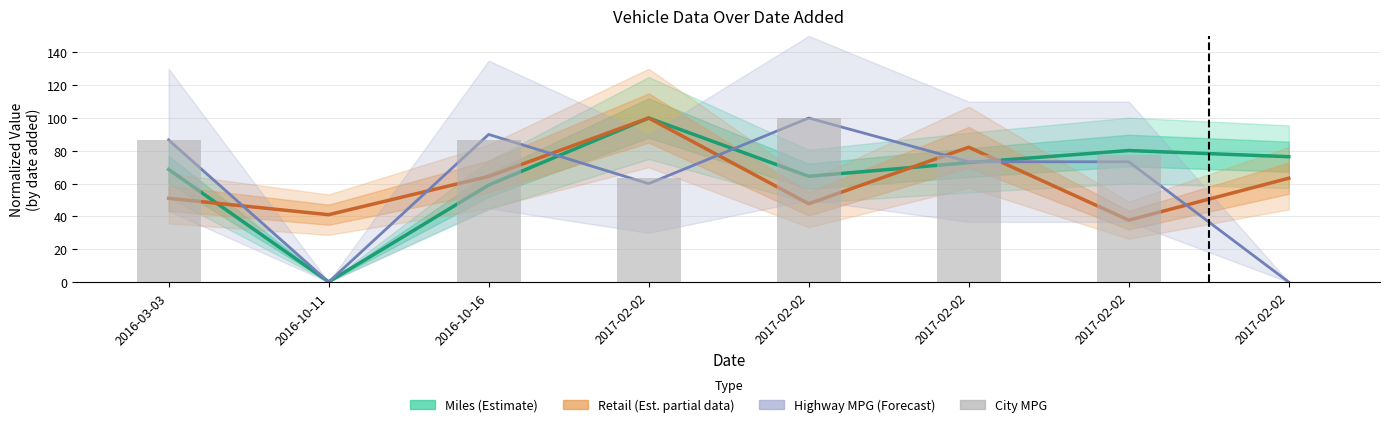

Reading left to right, what are all the values shown in this chart?

Miles (Estimate): 68.7	0.2	59.1	100.0	64.5	72.8	80.2	76.4
Retail (Estimate based on partial data): 51.1	41.1	64.4	100.0	47.7	82.2	37.7	63.3
Highway MPG (Forecast): 86.7	0.0	90.0	60.0	100.0	73.3	73.3	0.0
City MPG: 86.4	0.0	86.4	63.6	100.0	77.3	77.3	0.0